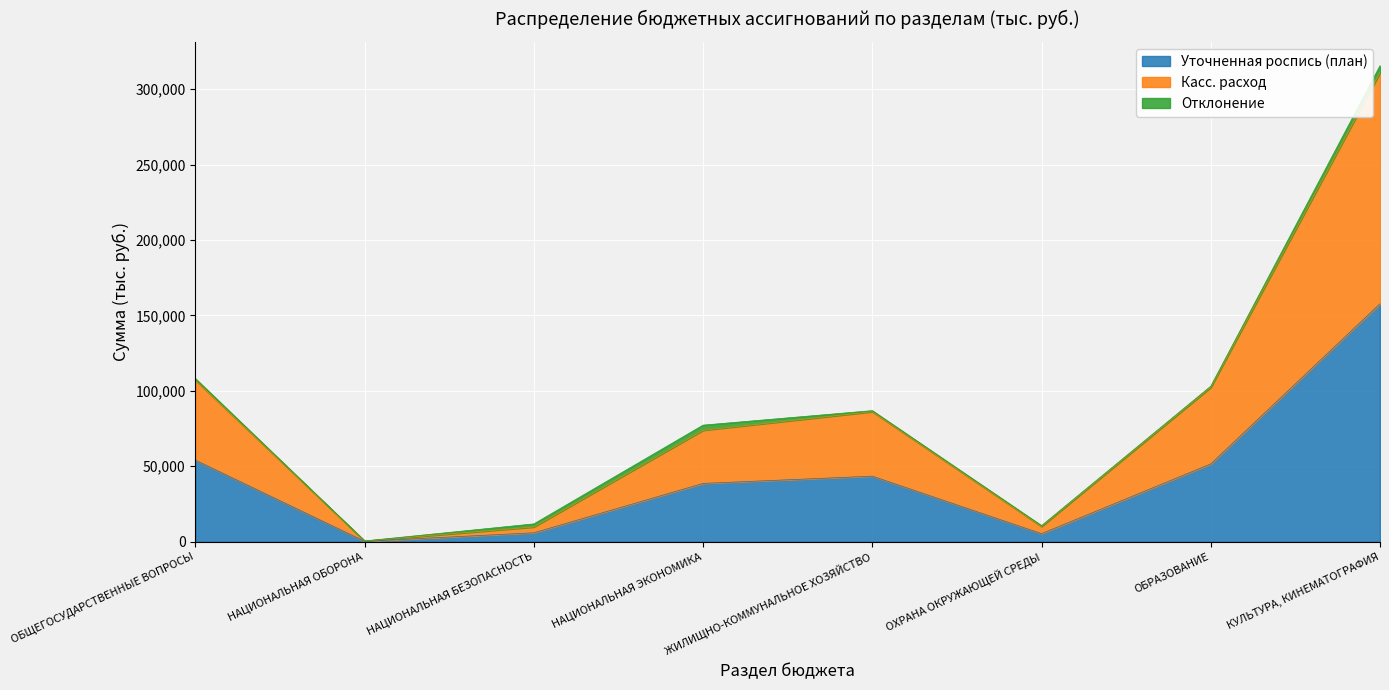

True or false: Уточненная роспись (план) and Касс. расход cross at least once.

False